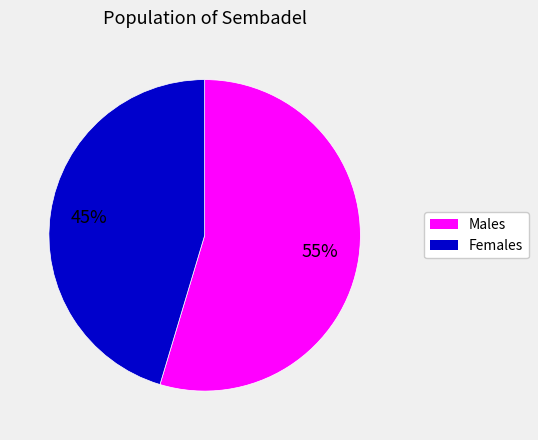

Is there a majority slice in this chart?

Yes